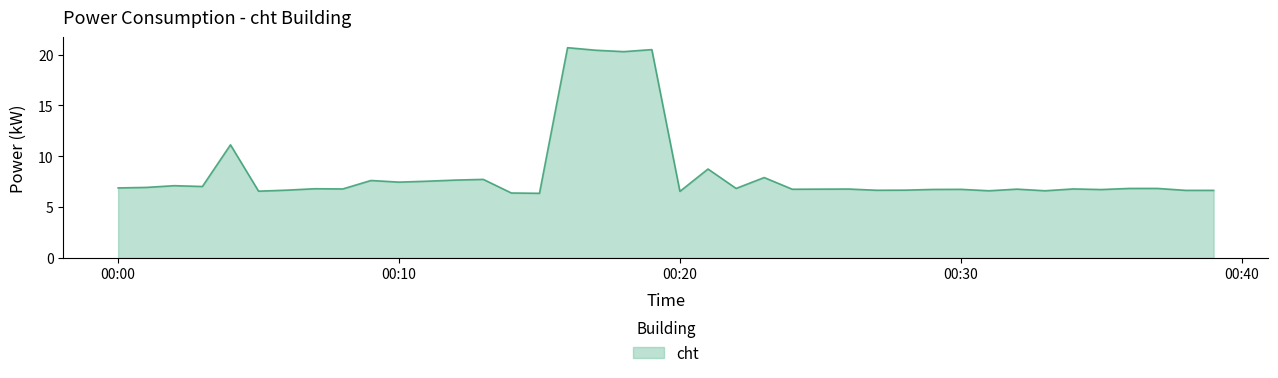

What is the maximum value shown in the chart?

20.7